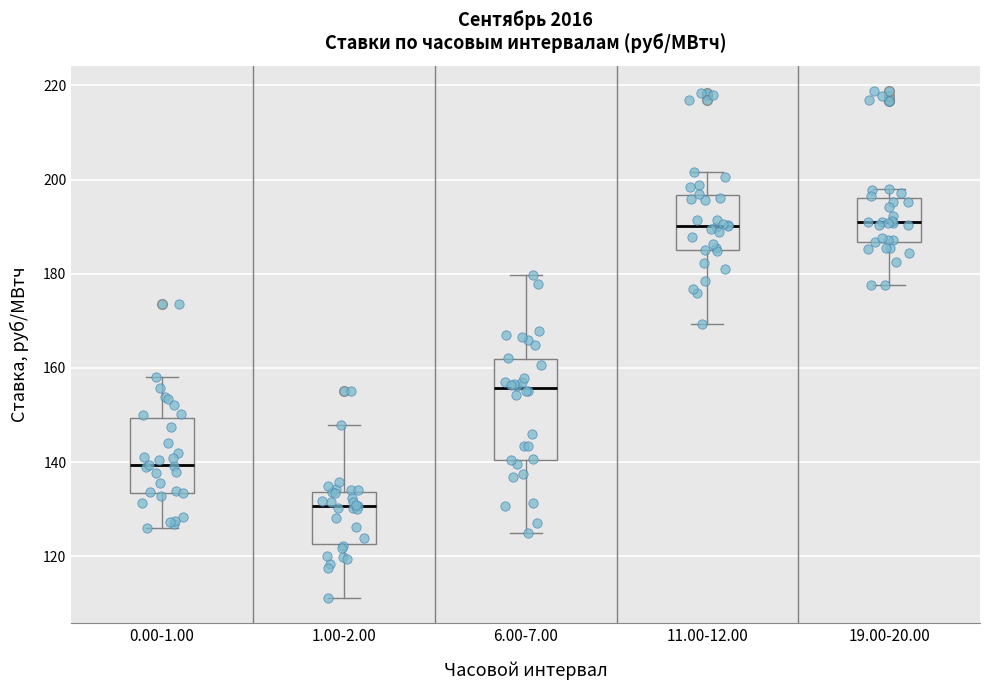

Reading left to right, transcribe this box plot: for each box, give where its median line is, the range the box spans, and where its two whiskers end, as read against the y-axis. The values are not printed on the chart, so give them approximately, as read against the axis.

0.00-1.00: median 140, box 134 to 150, whiskers 126 to 158
1.00-2.00: median 130, box 122 to 134, whiskers 112 to 148
6.00-7.00: median 156, box 140 to 162, whiskers 124 to 180
11.00-12.00: median 190, box 186 to 196, whiskers 170 to 202
19.00-20.00: median 190, box 186 to 196, whiskers 178 to 198